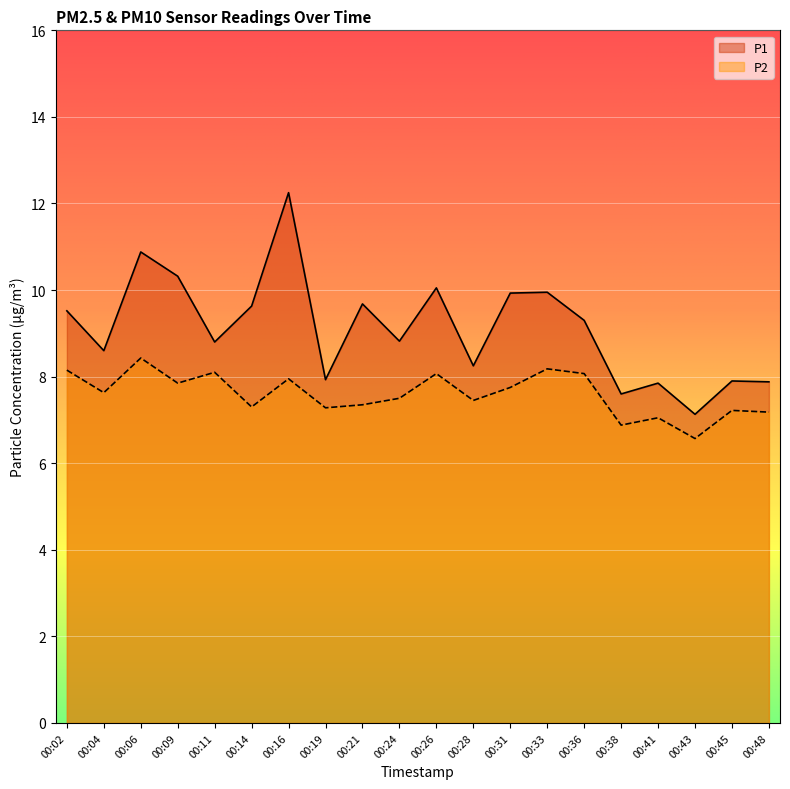

Between 00:43 and 00:14, which is larger?

00:14